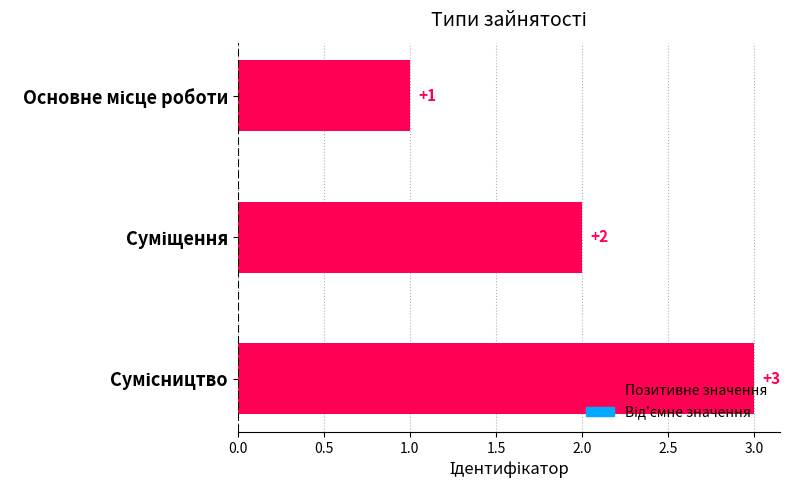

What is the maximum value shown in the chart?

3